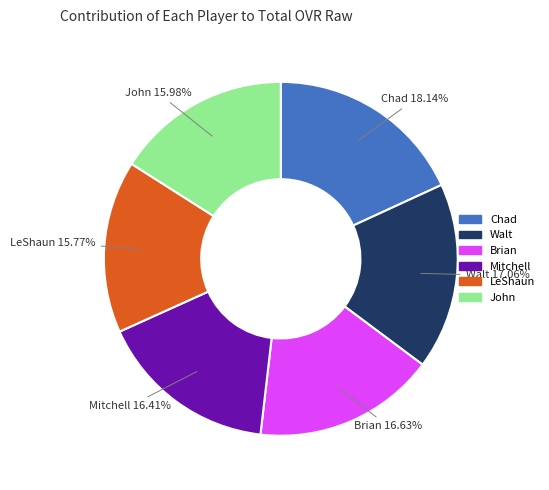

True or false: John accounts for 16% of the total.

True